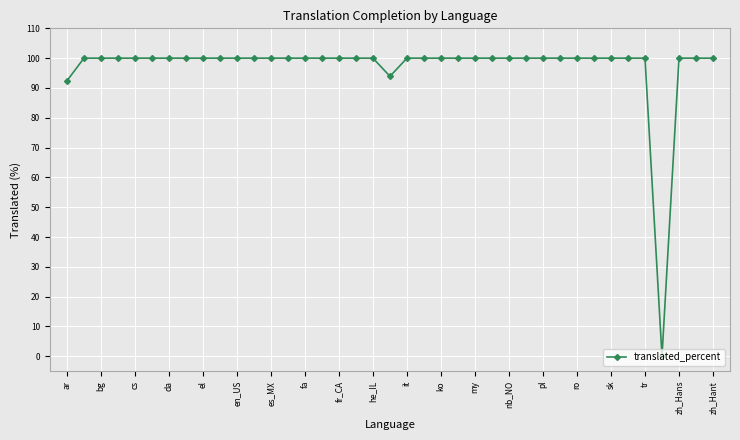

What is the maximum value shown in the chart?

100.0